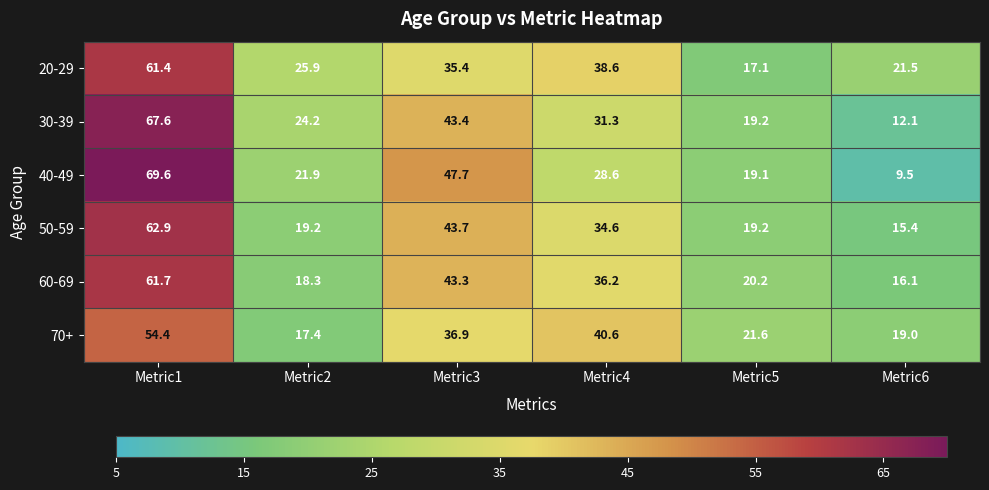

What is the total value across all series at Metric5?

116.4